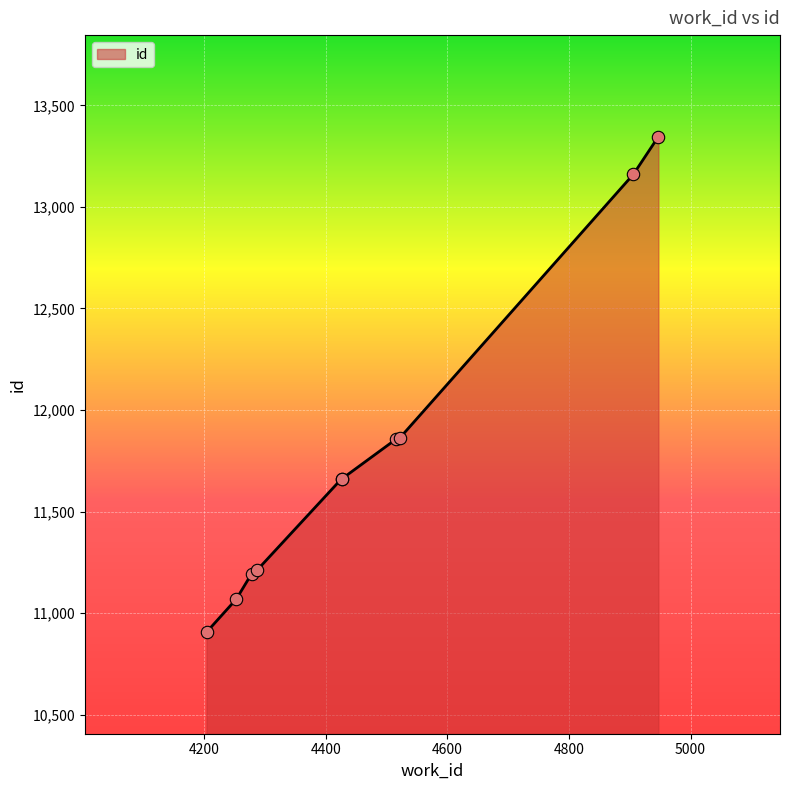

What is the smallest value displayed?

10906